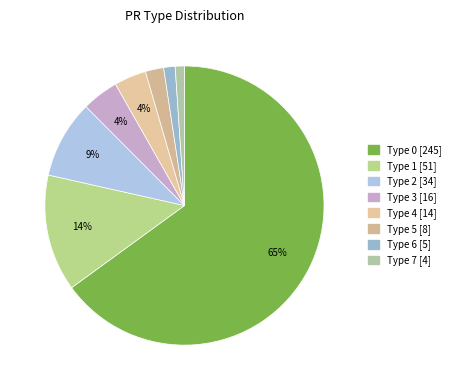

To the nearest percent, what is the average slice percentage?

12%